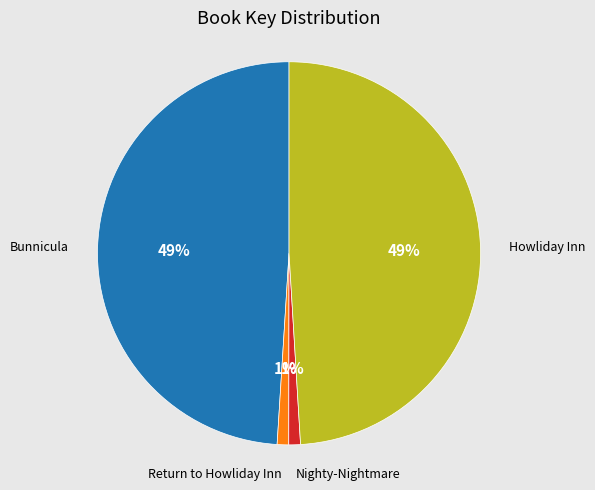

Is it true that Howliday Inn is 49% of the pie?

True